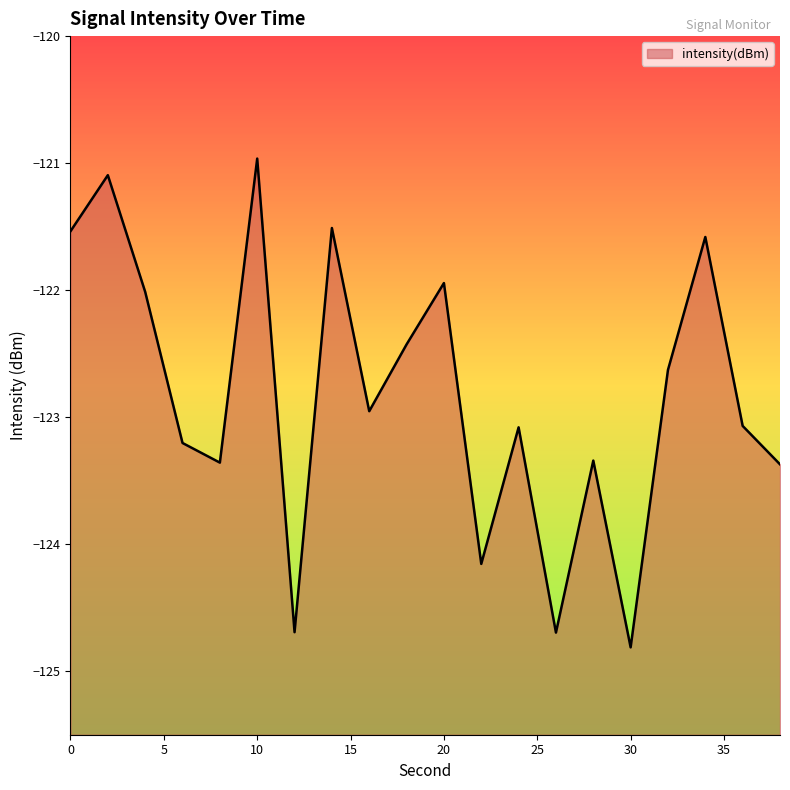

Where is the first local minimum?

8